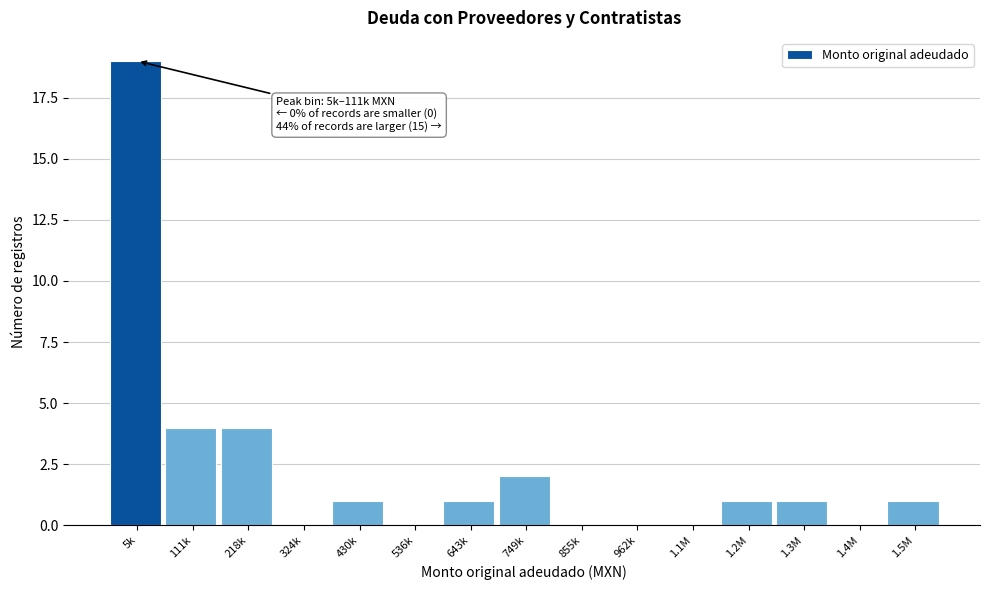

Reading left to right, list all the values displayed in this chart.

5k=19	111k=4	218k=4	324k=0	430k=1	536k=0	643k=1	749k=2	855k=0	962k=0	1.1M=0	1.2M=1	1.3M=1	1.4M=0	1.5M=1